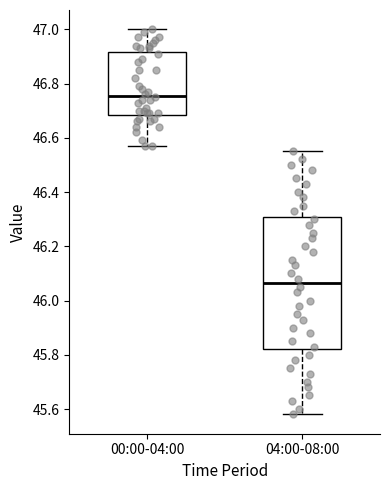

Comparing the boxes themselves (not the whiskers), which one is the tallest?

04:00-08:00